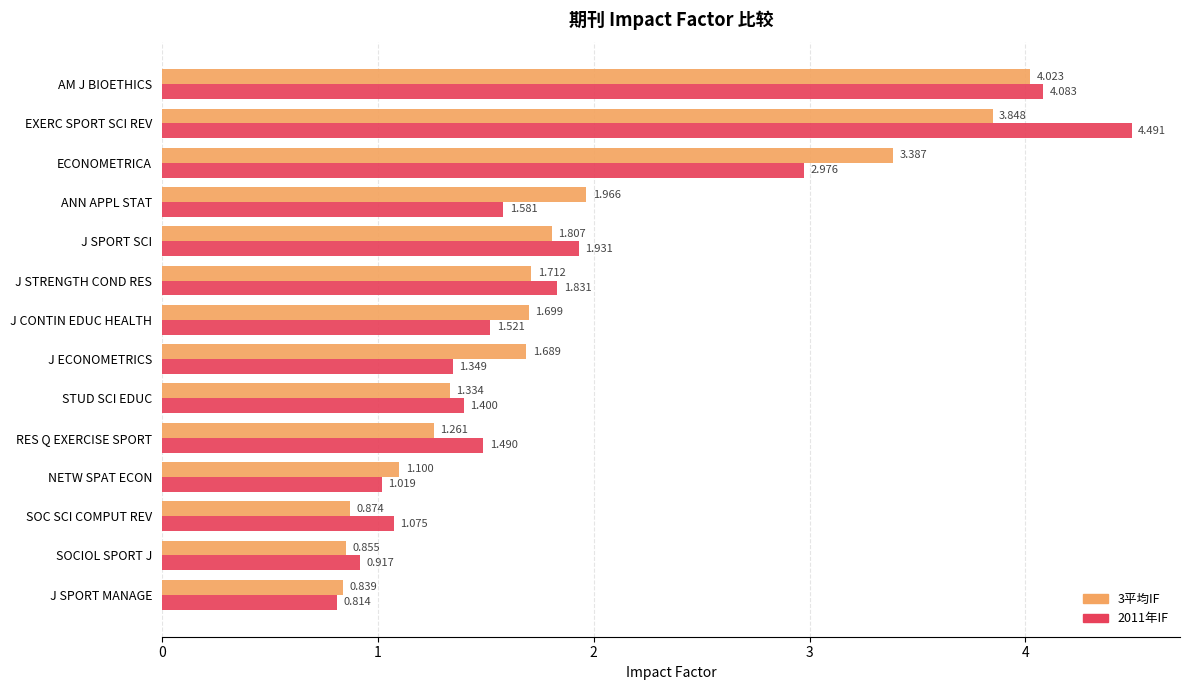

At which category is the sum across all series the highest?

EXERC SPORT SCI REV